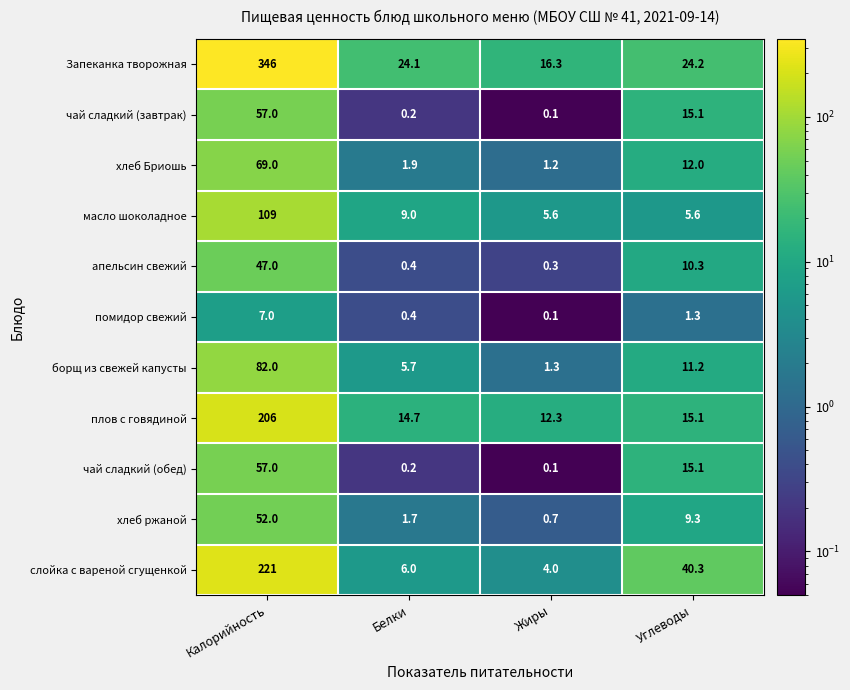

What is the maximum value for масло шоколадное?

109.0